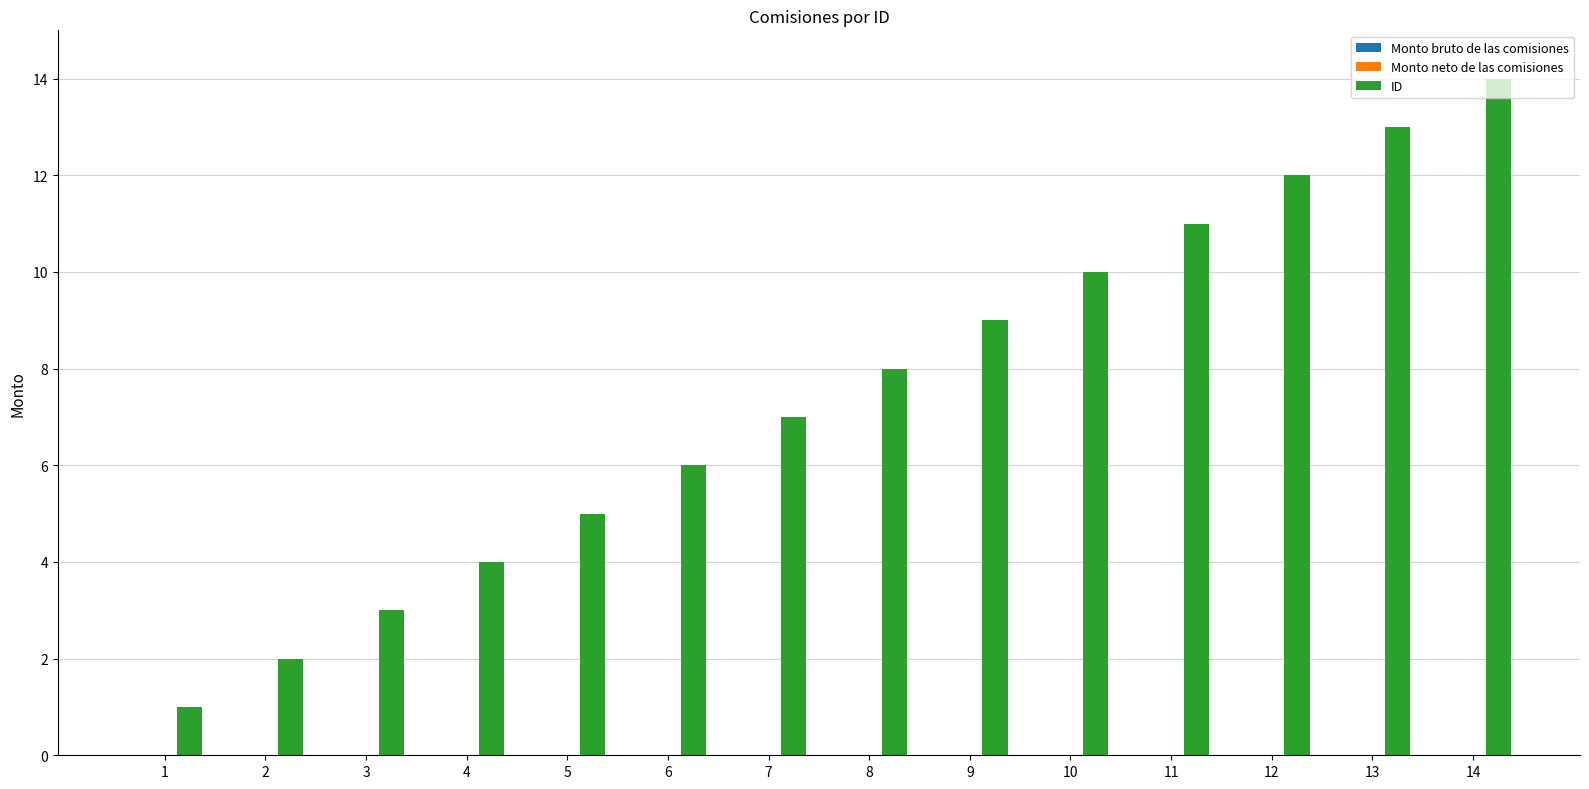

What is the greatest value displayed?

14